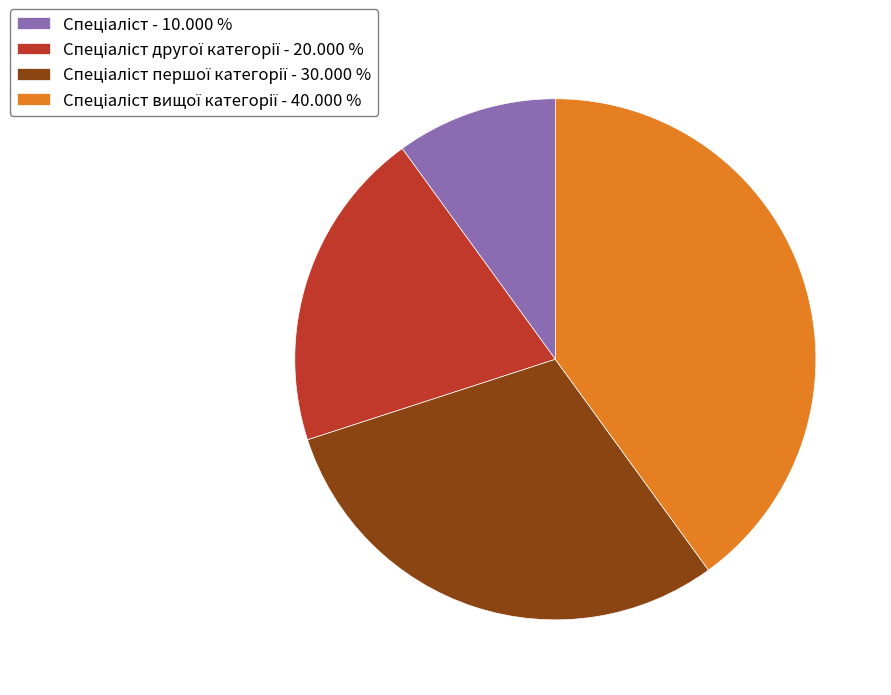

Does any single category account for the majority?

No